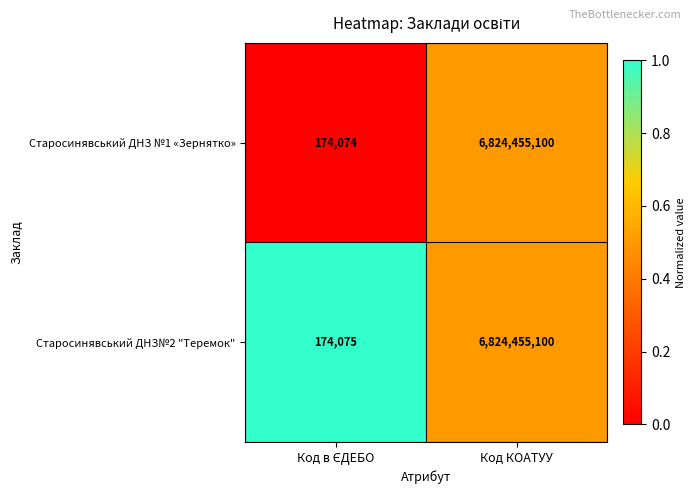

Rank the series by their average value, from highest to lowest.

Старосинявський ДНЗ№2 "Теремок", Старосинявський ДНЗ №1 «Зернятко»